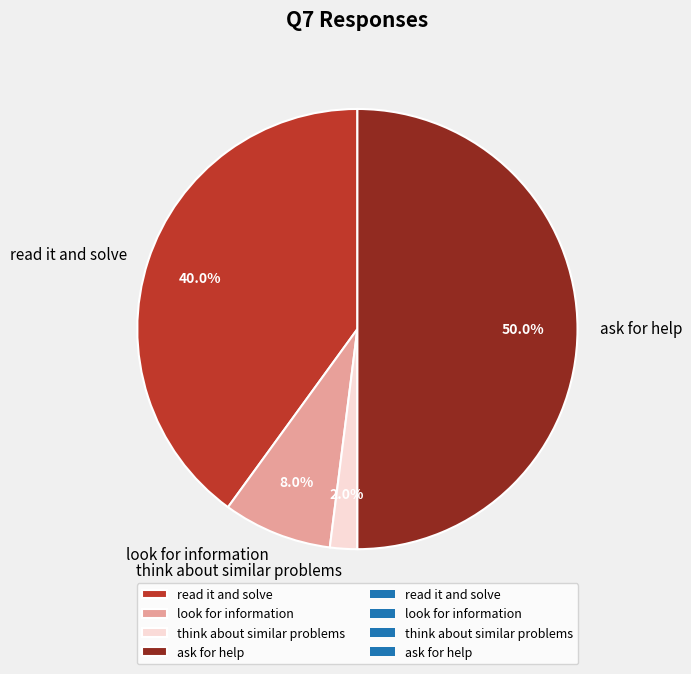

Between think about similar problems and read it and solve, which is larger?

read it and solve